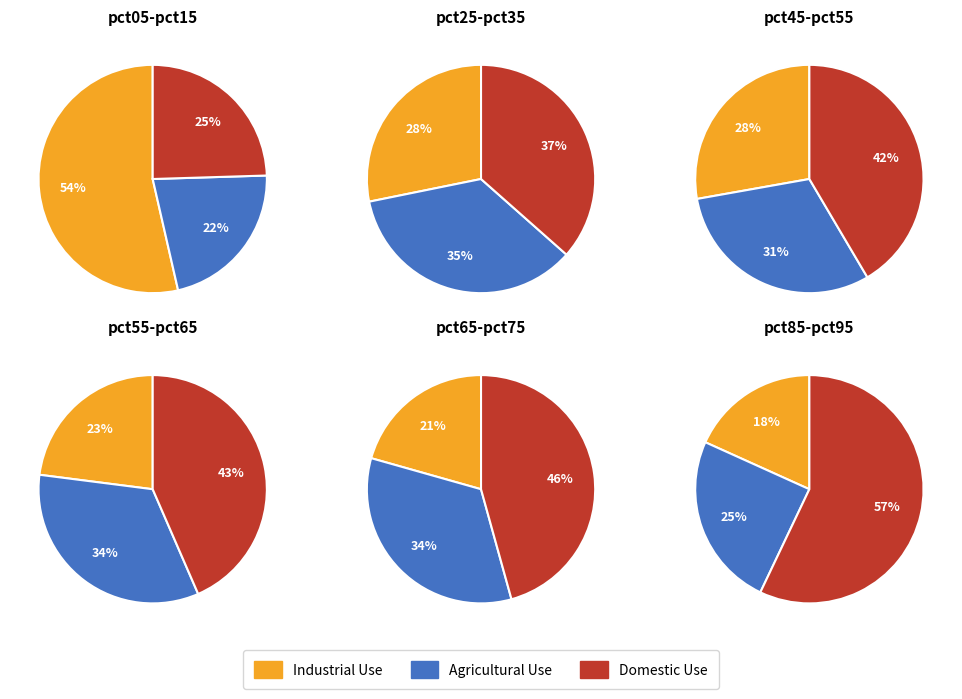

How much of the chart is everything except pct95?

68.6%